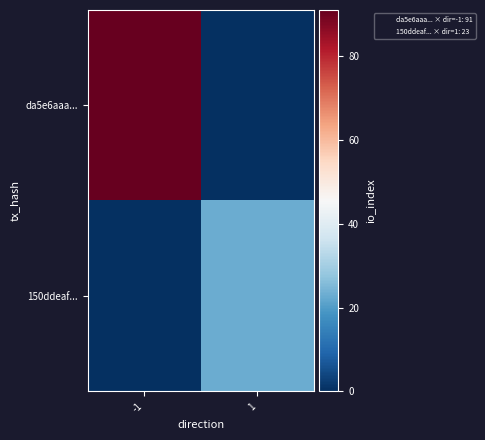

What is the greatest value displayed?

91